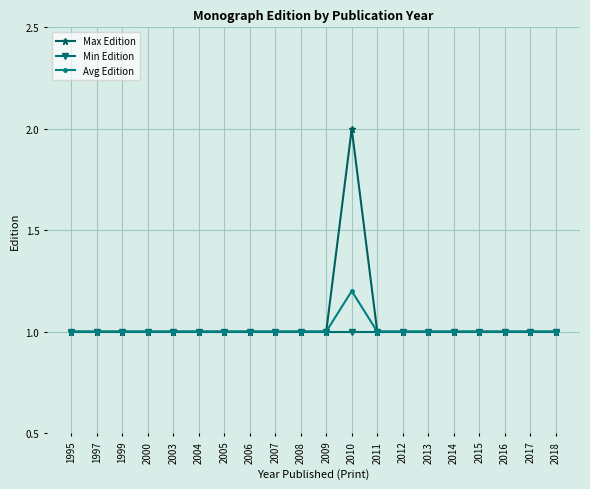

Which category has the highest value across all series?

2010